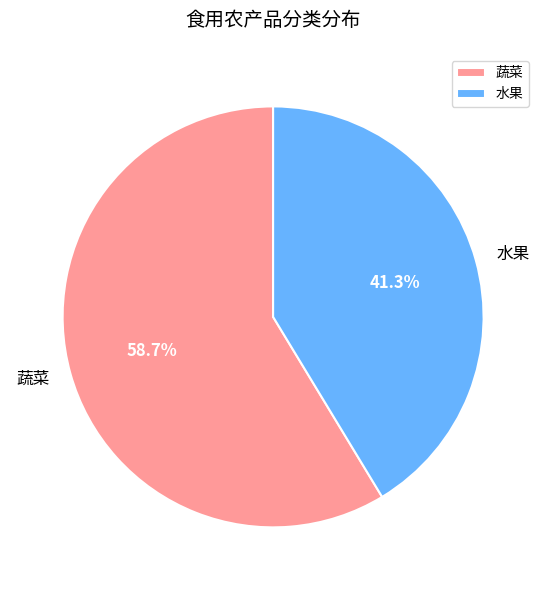

Is 蔬菜 the majority of the pie?

Yes